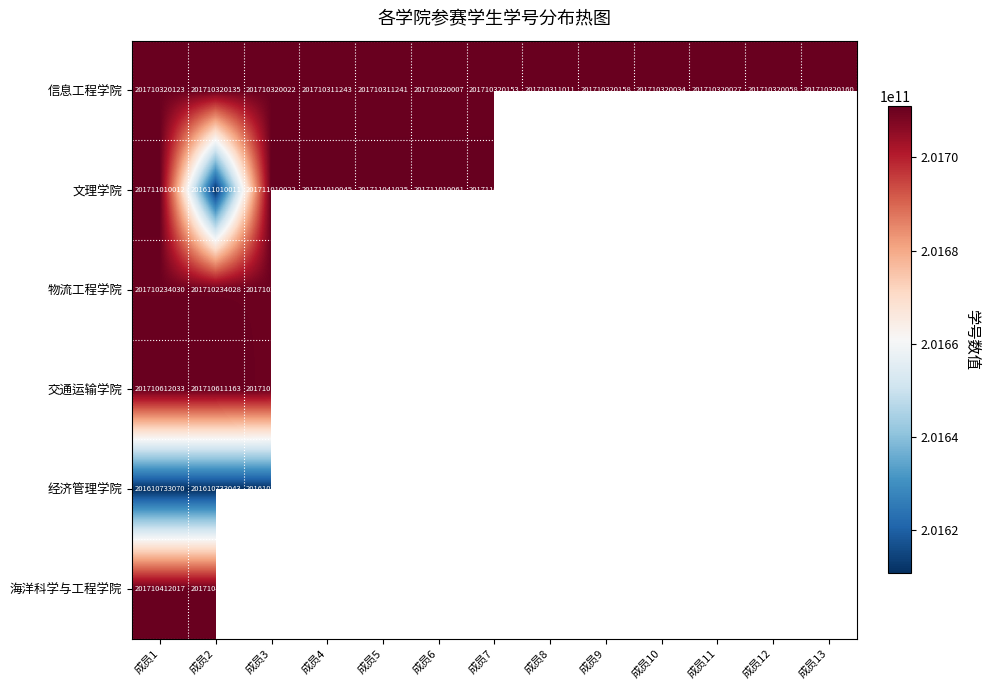

How many distinct data groups are displayed?

6